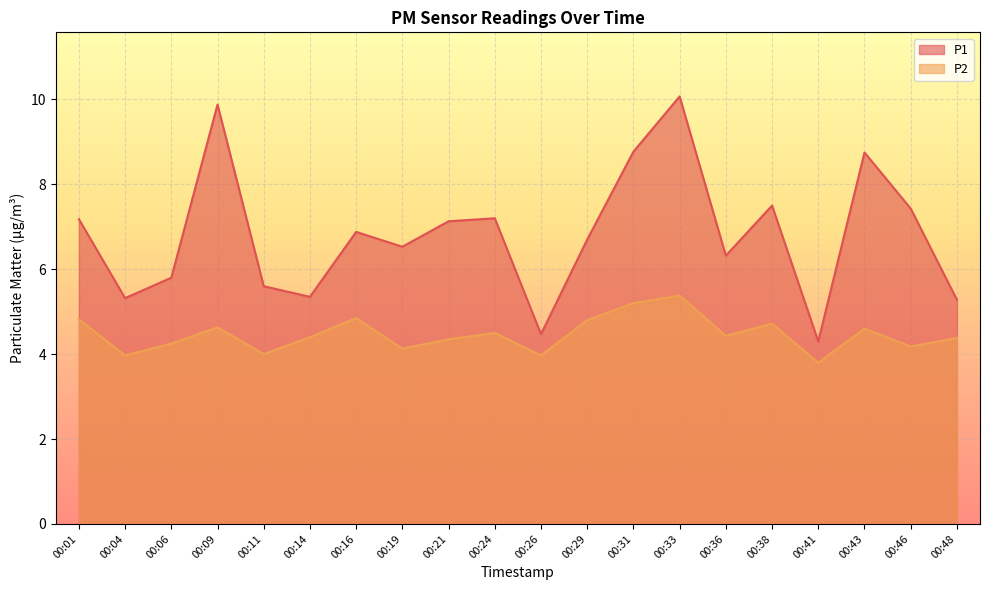

Rank the categories by P1 value from lowest to highest.

00:41, 00:26, 00:48, 00:04, 00:14, 00:11, 00:06, 00:36, 00:19, 00:29, 00:16, 00:21, 00:01, 00:24, 00:46, 00:38, 00:43, 00:31, 00:09, 00:33